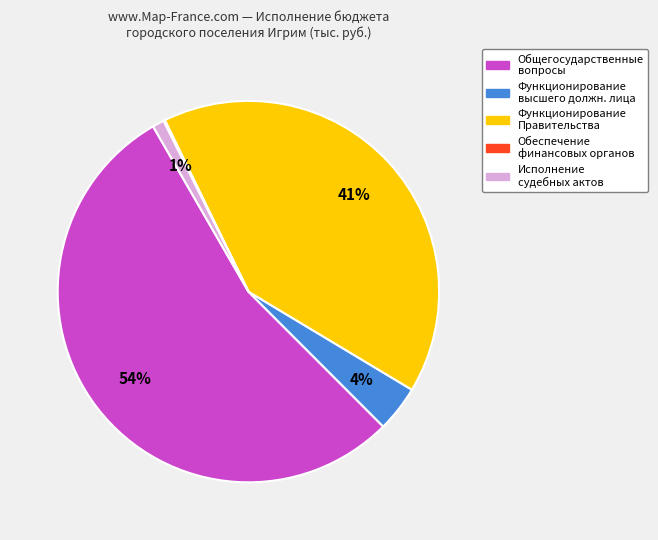

Between Общегосударственные вопросы and Функционирование высшего должн. лица, which is larger?

Общегосударственные вопросы